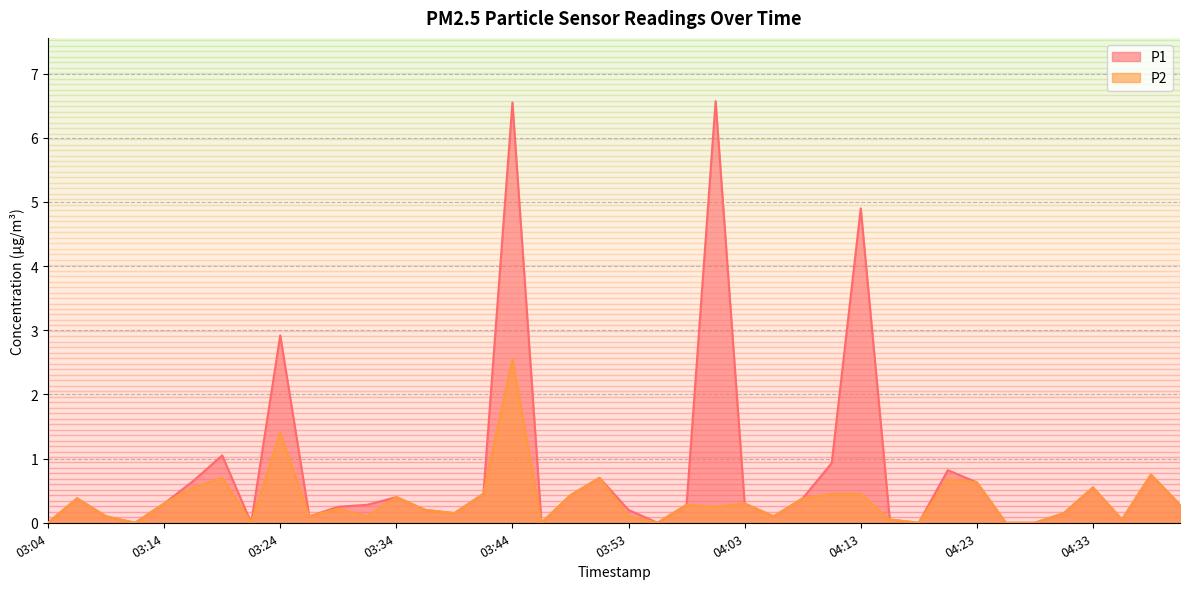

What is the sum of the P2 values at 03:58 and 03:09?

0.4